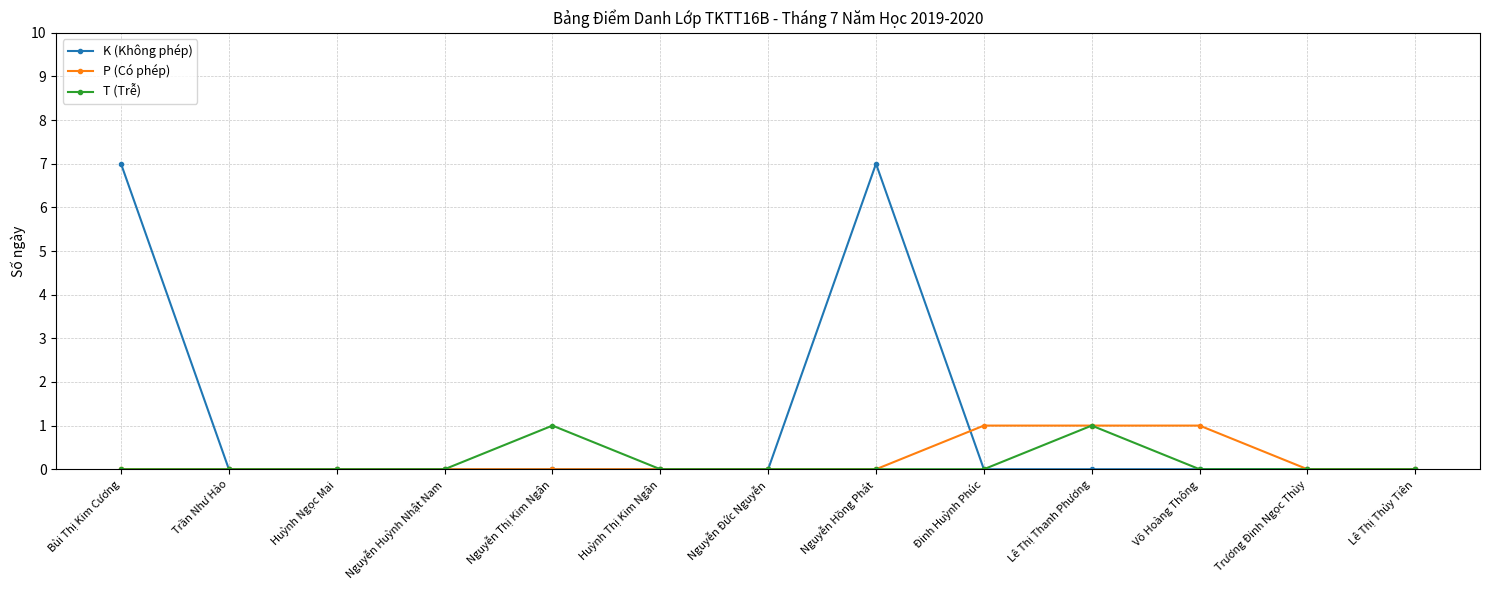

Does the chart display data point markers on the line(s)?

Yes